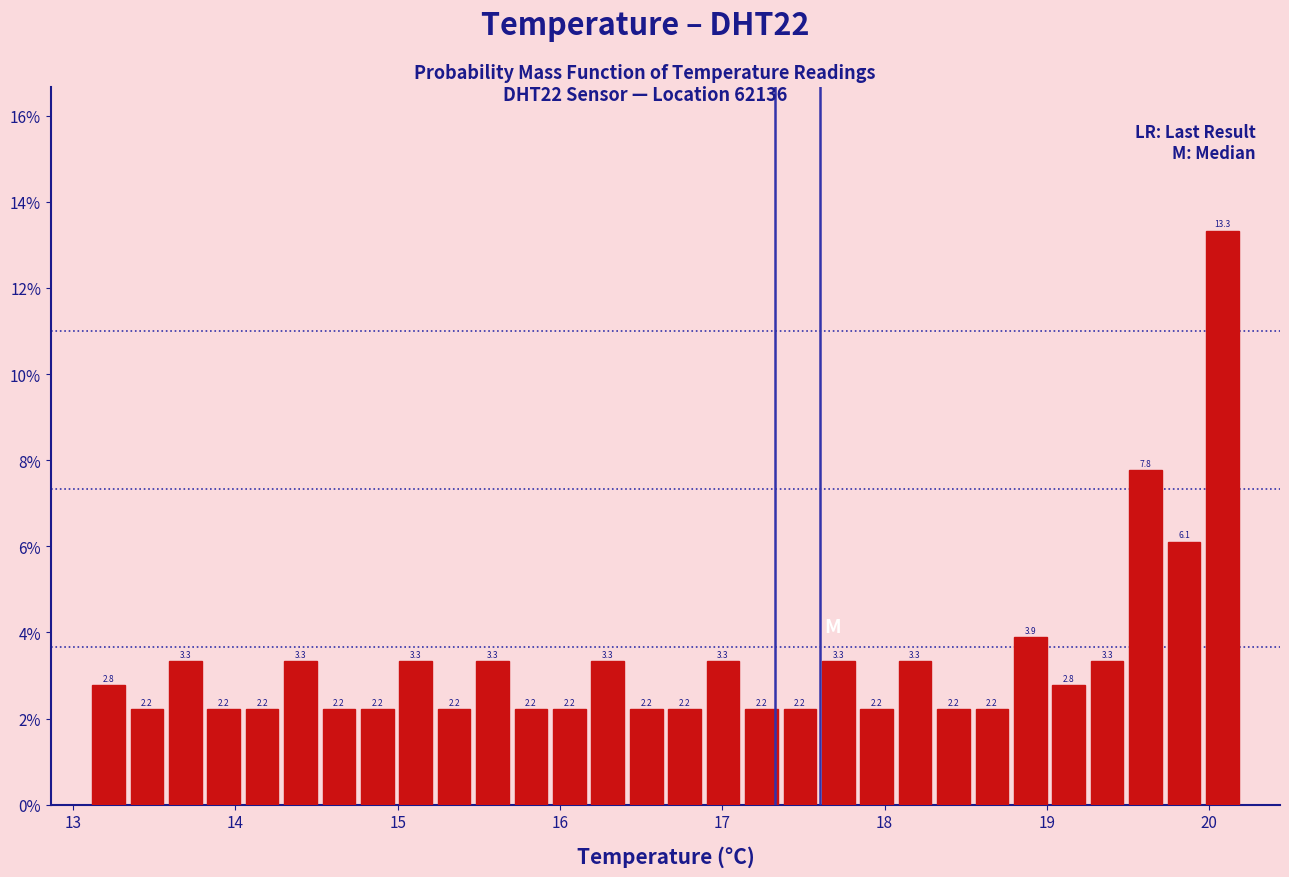

Read against the x-axis, roughly where is the centre of the tallest bar?

20.1